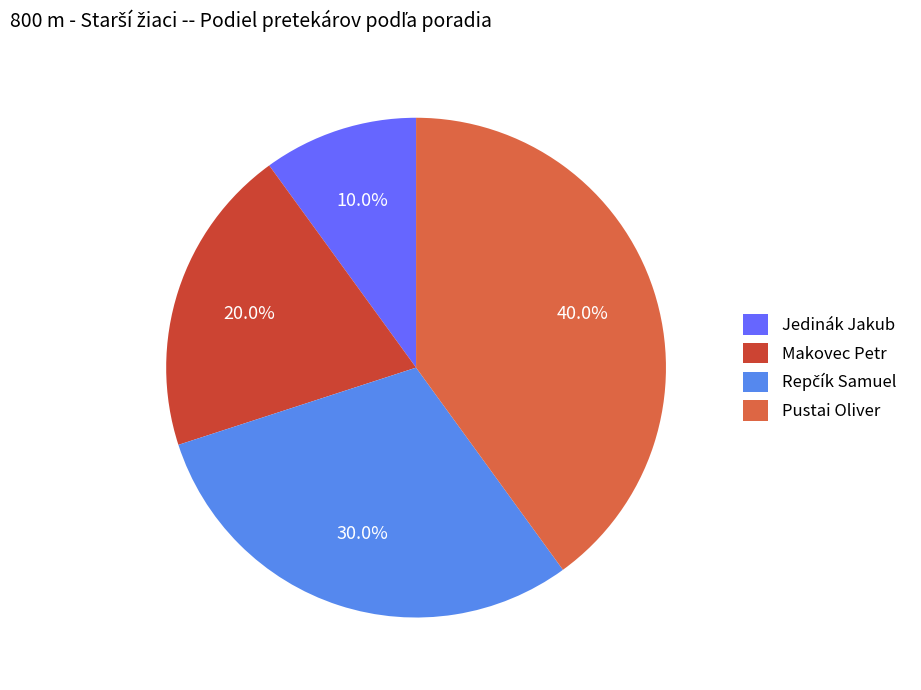

How many segments does this pie chart have?

4